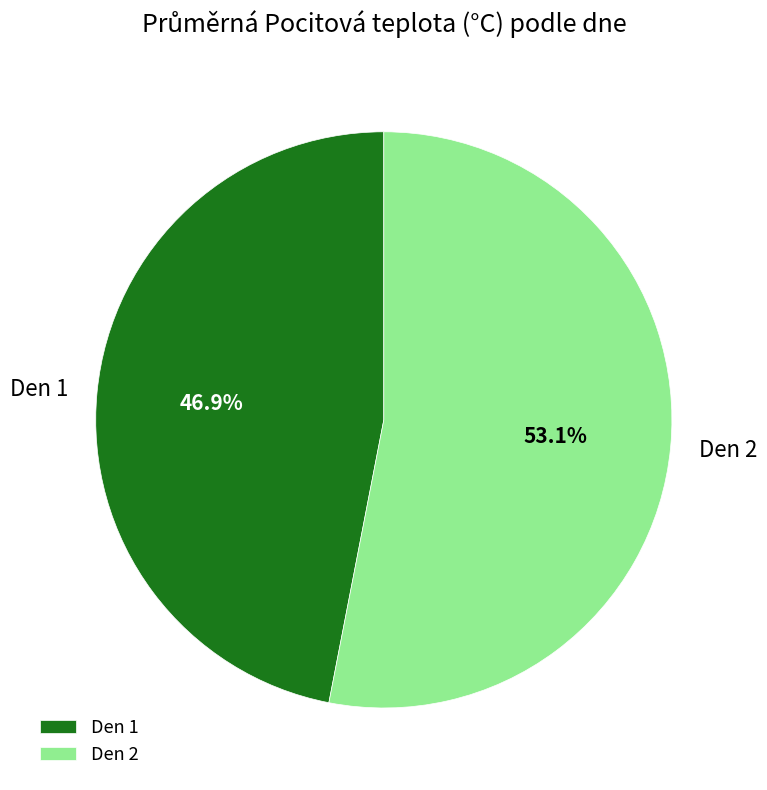

What is the smallest slice in the pie chart?

Den 1